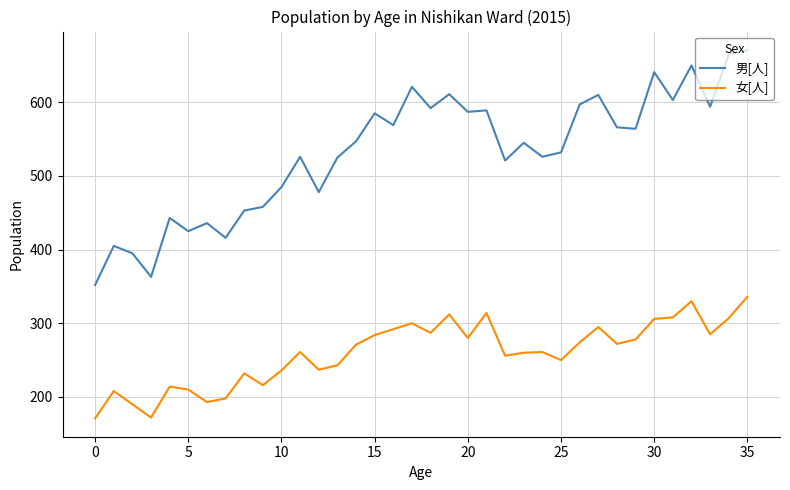

Which series has the largest range (max minus min)?

男[人]